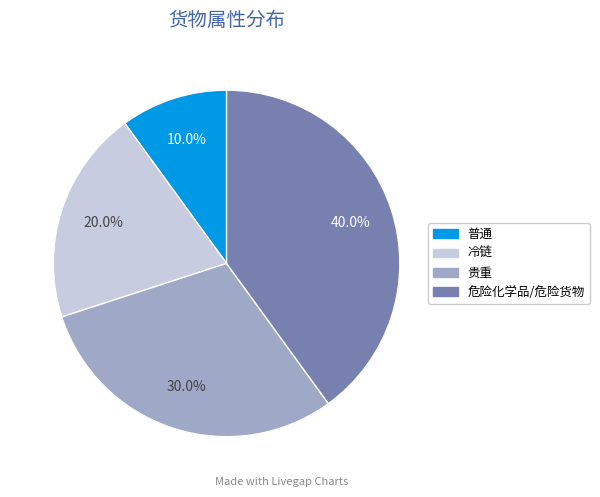

True or false: 普通 accounts for 10% of the total.

True